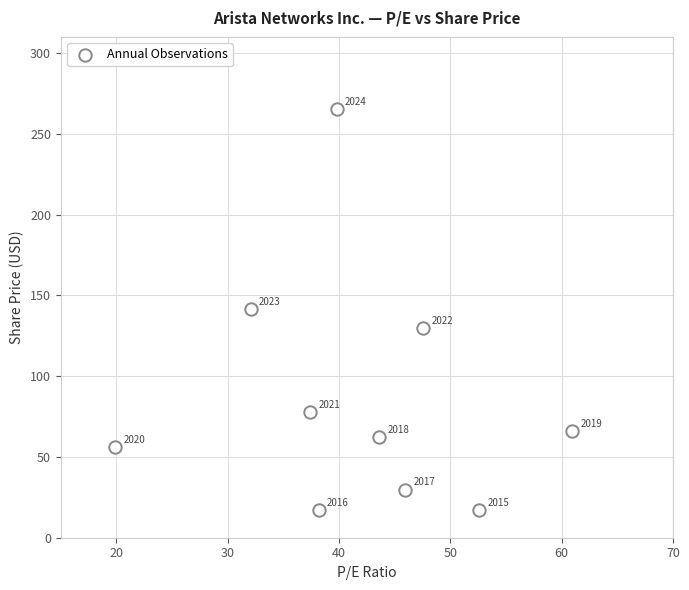

What Y value in the scatter plot is closest to 141?

141.5